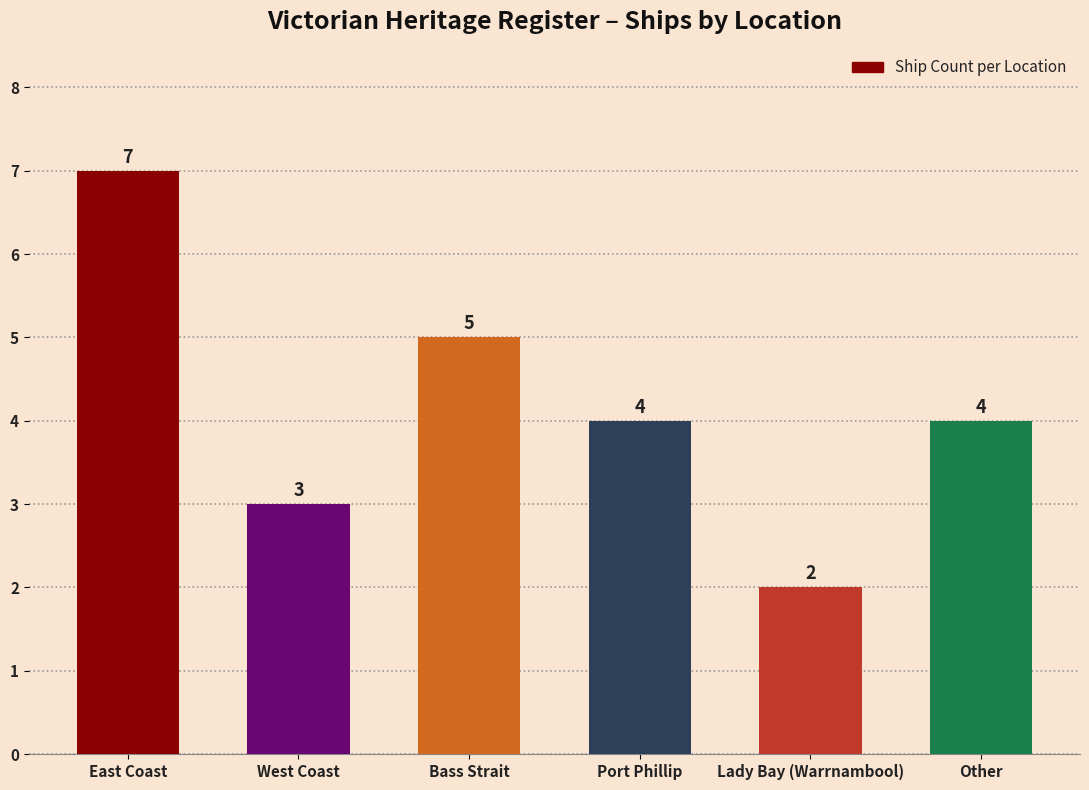

The chart shows a value of 5 at Bass Strait. True or false?

True